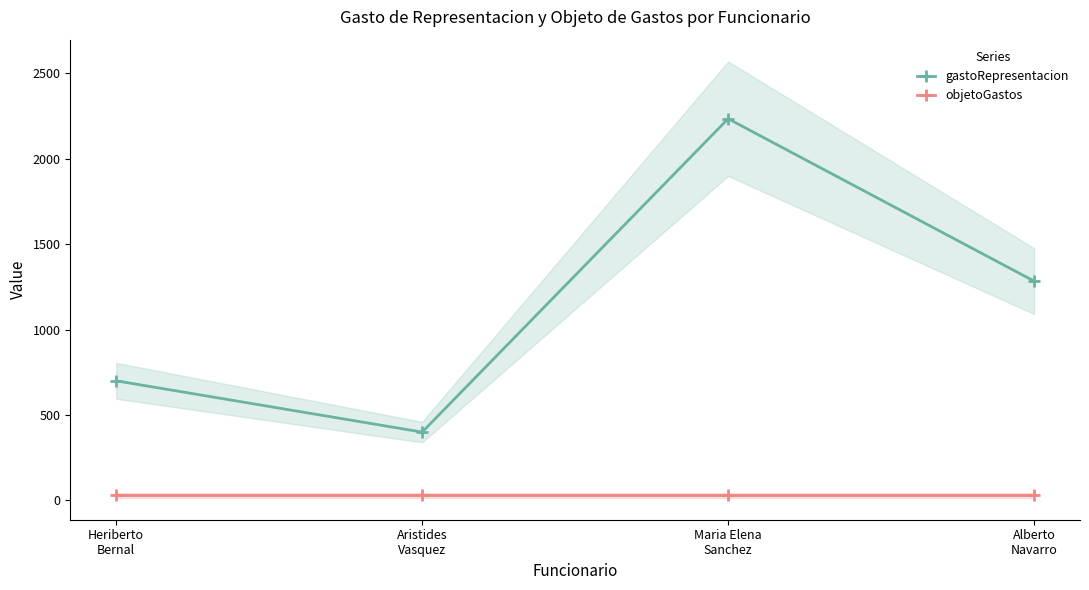

At how many categories does at least one series exceed 1016?

2